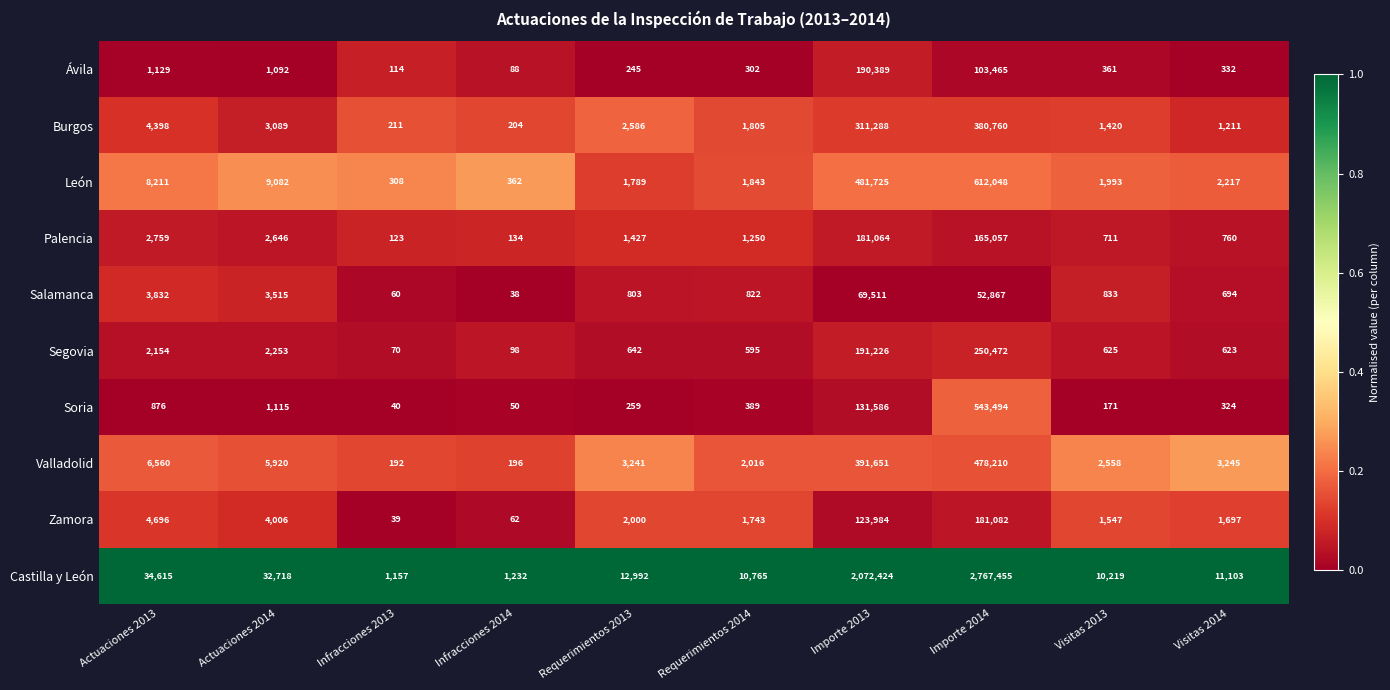

True or false: Segovia has a value of 125 at Visitas 2014.

False